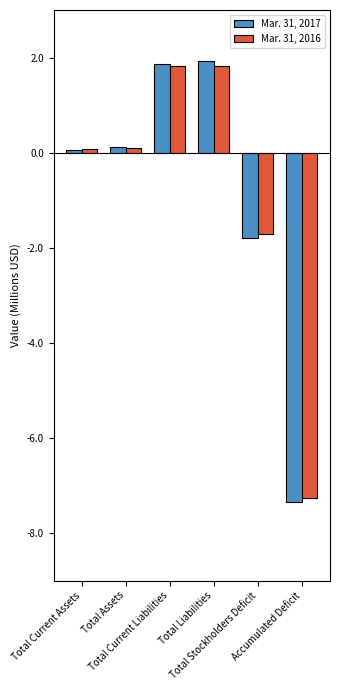

Reading left to right, extract all data points from this chart.

Mar. 31, 2017: 60400	126796	1874164	1924164	-1797368	-7349792
Mar. 31, 2016: 78979	99087	1819304	1819304	-1720217	-7270641